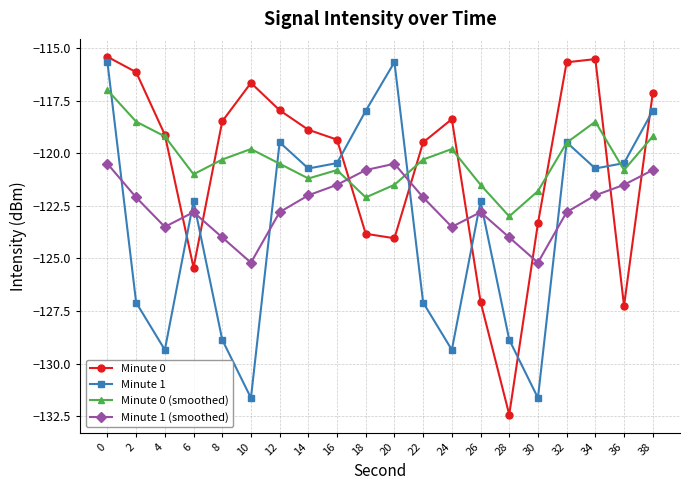

At which label is Minute 0 closest to -123?

30